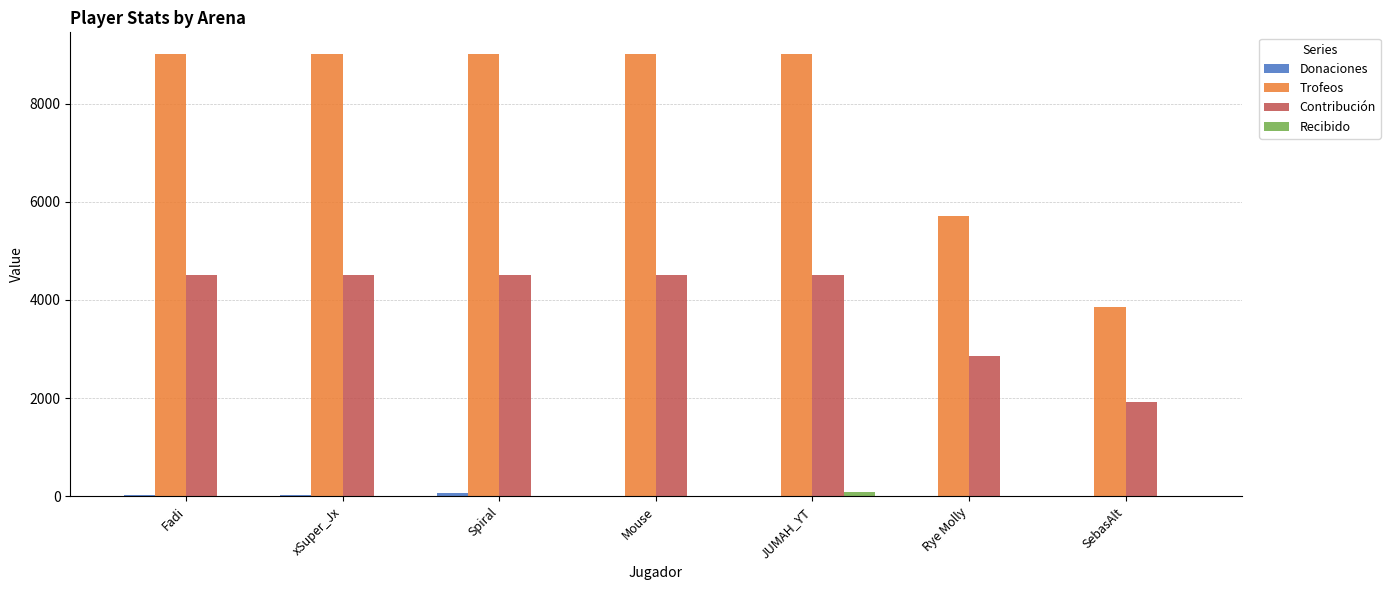

What is the maximum value shown in the chart?

9000